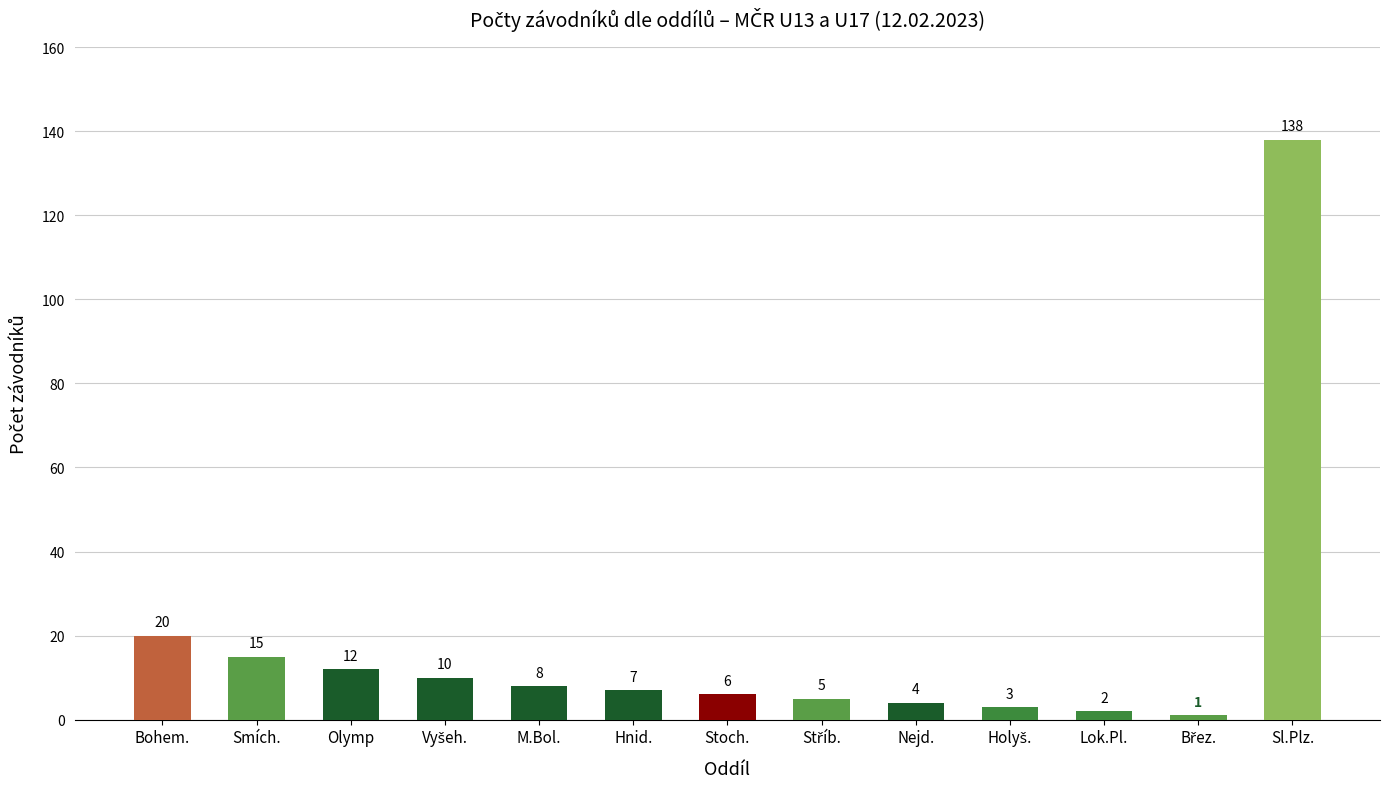

Which category has the highest value across all series?

Sl.Plz.